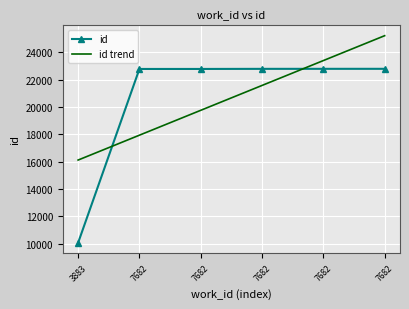

What is the average value of the id series?

20674.2